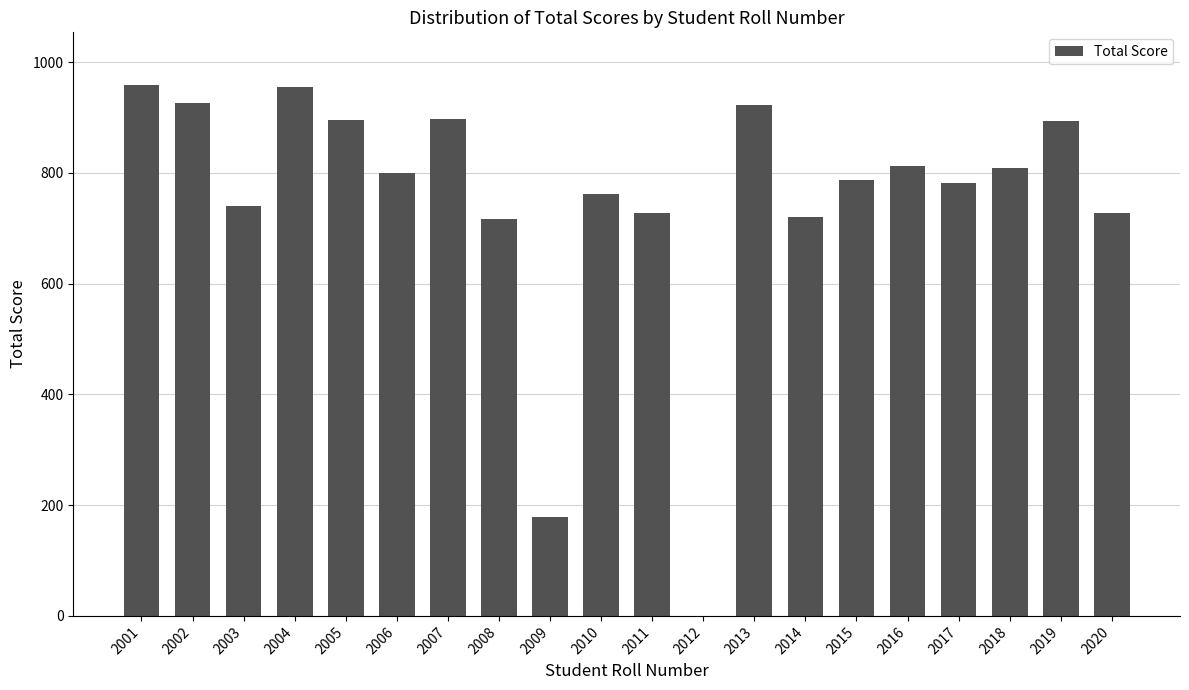

What is the sum of all values?

15008